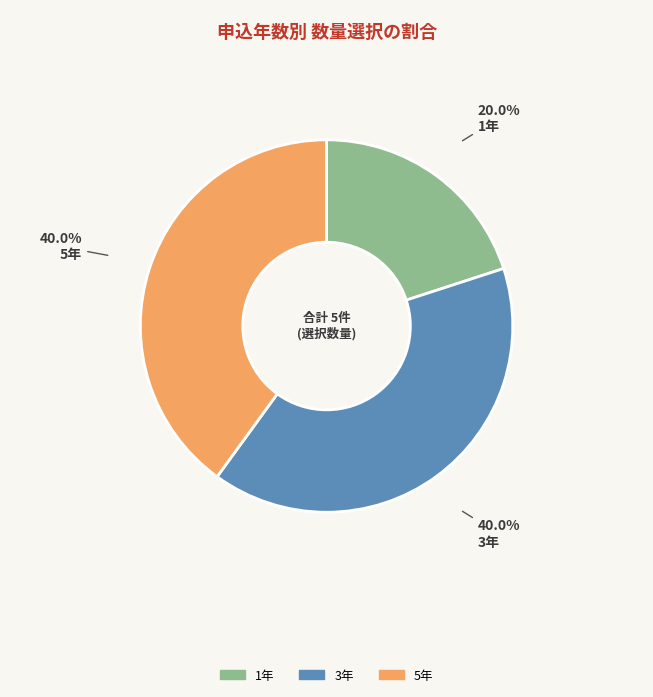

What is the smallest slice in the pie chart?

1年